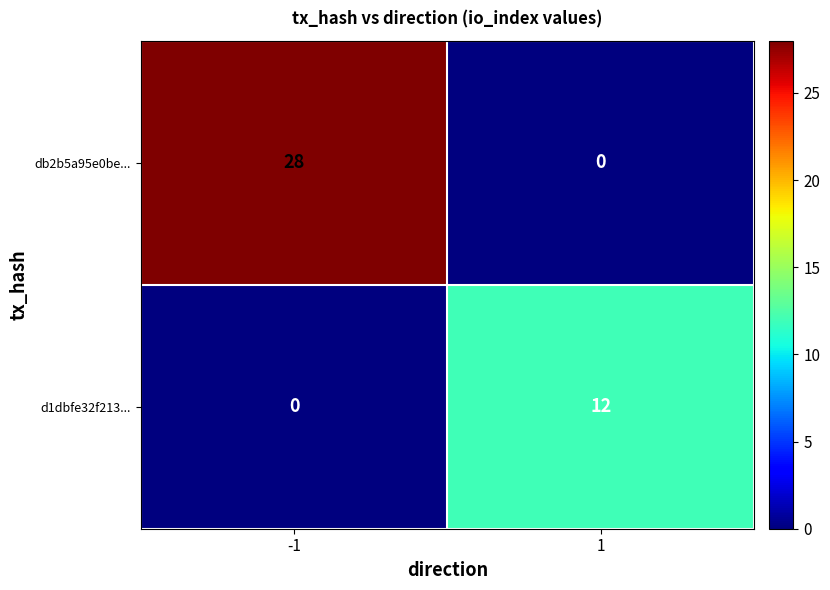

Read the d1dbfe32f213... value at 1.

12